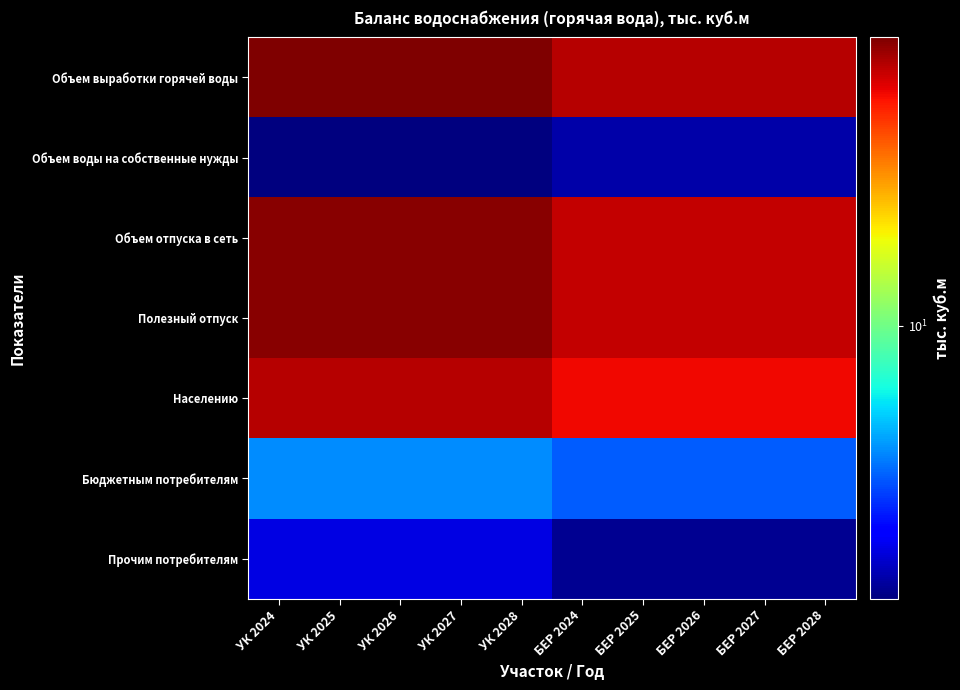

What is the total value across all series at УК 2026?

228.0